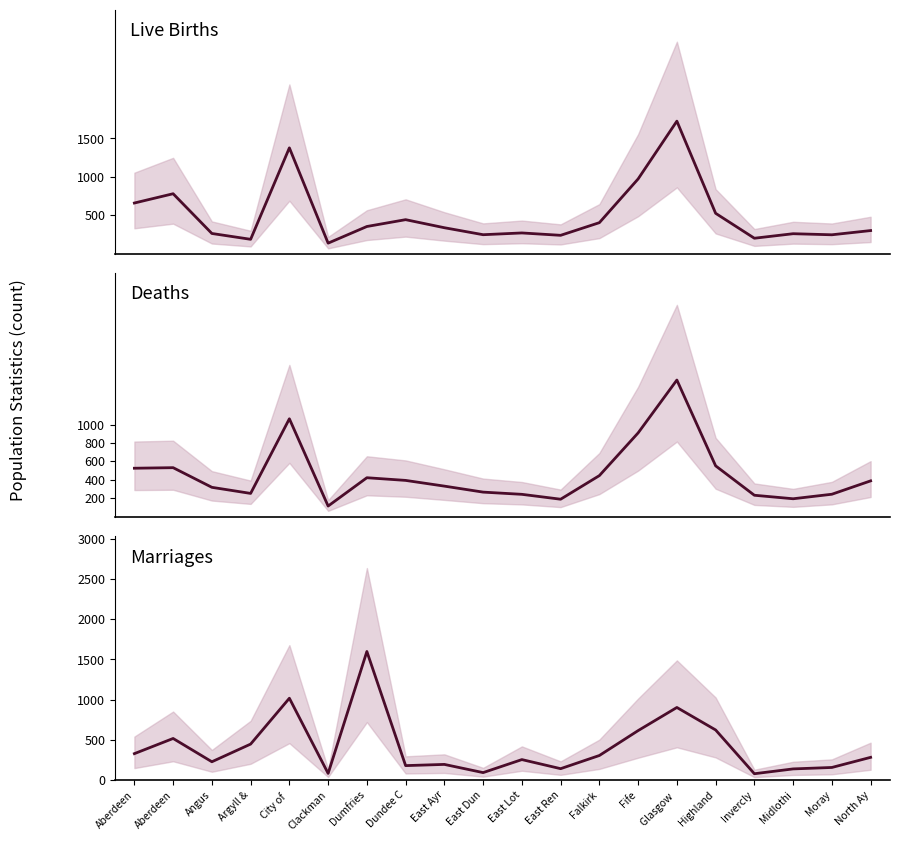

True or false: Live Births has more than 1 points higher than both neighbors.

True